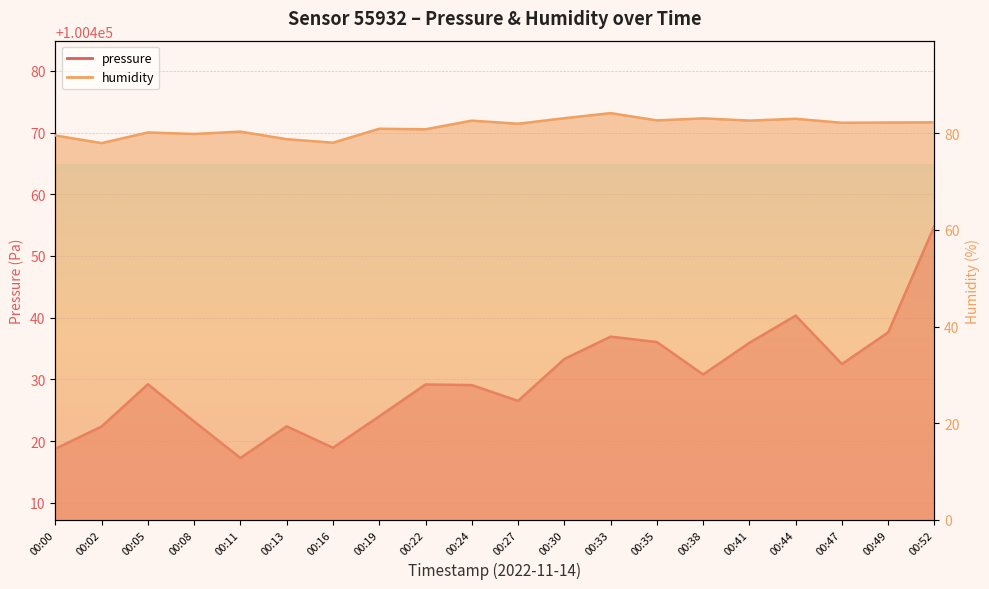

Which category has the highest value in the pressure series?

00:52